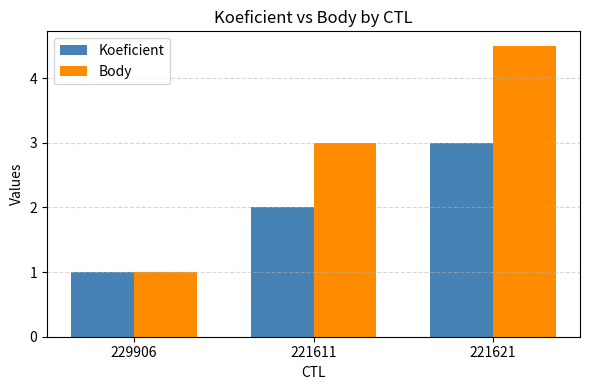

What is the average value of the Body series?

2.8